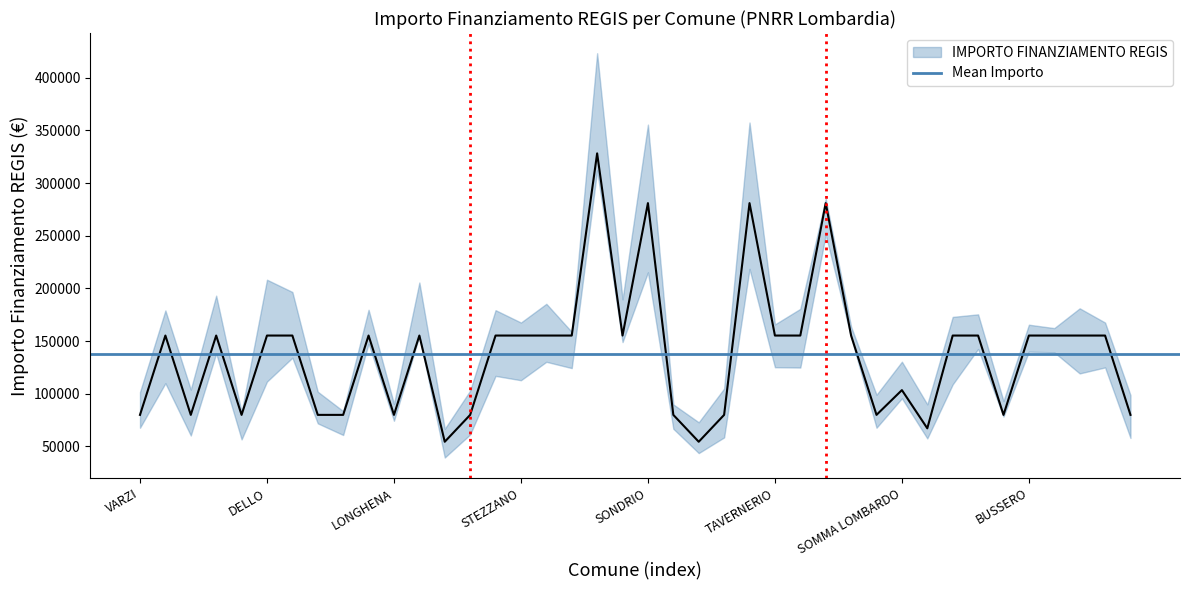

Count the number of categories in the chart.

40